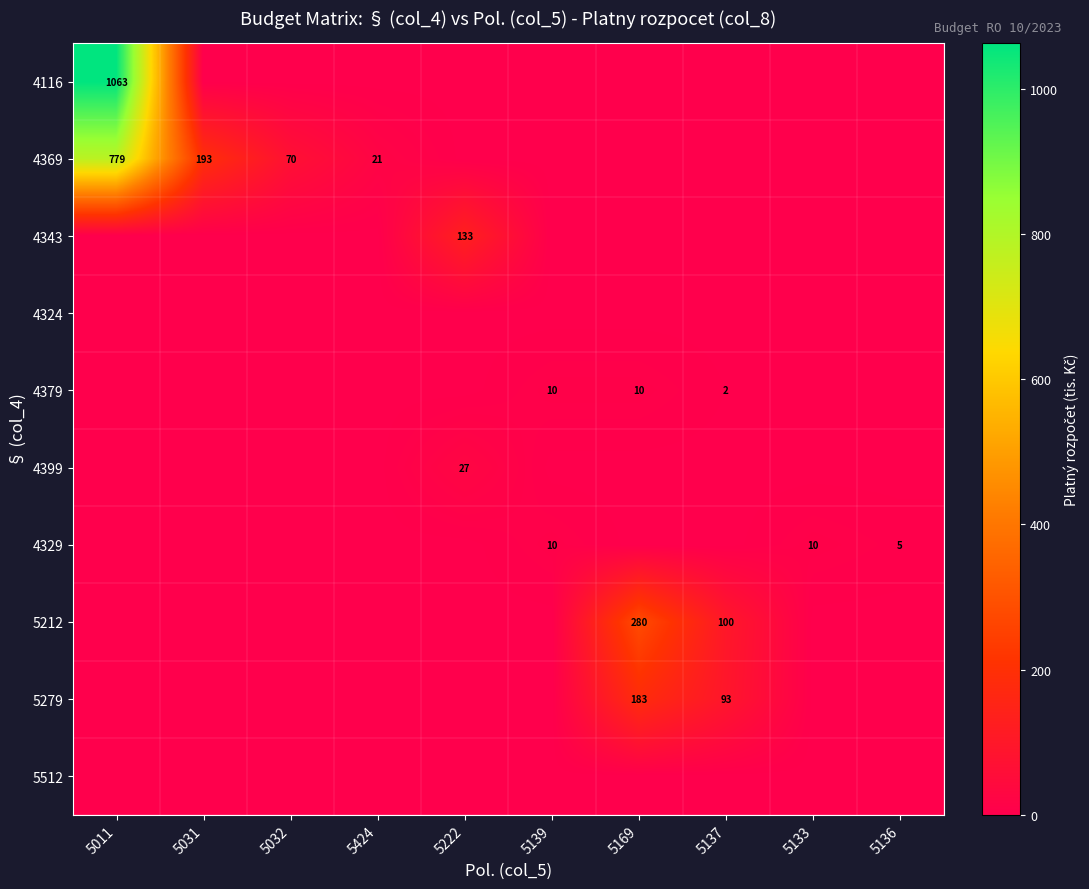

Is it true that 4343 equals 133 at 5222?

True